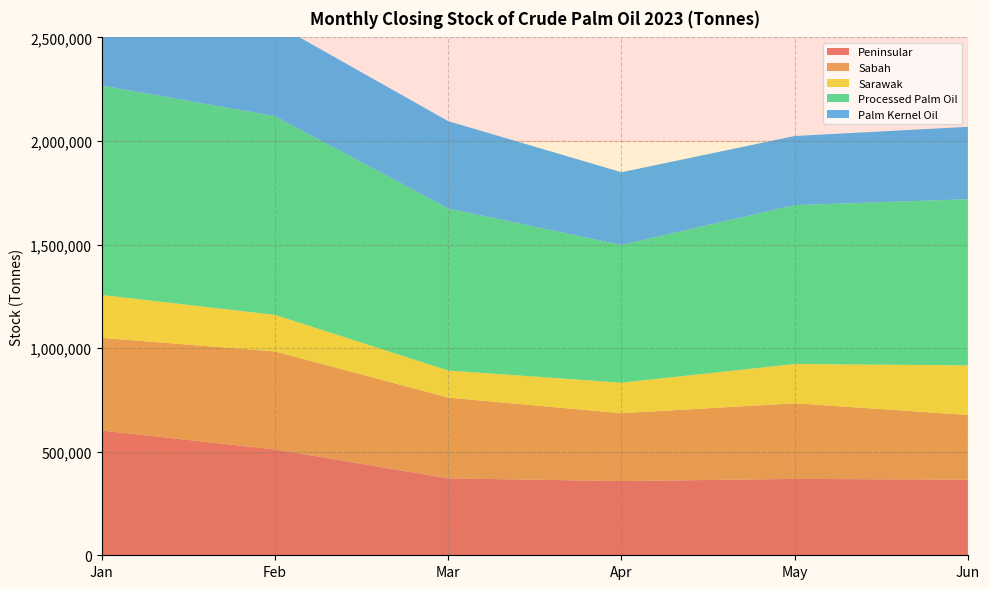

Reading left to right, what are all the values shown in this chart?

Peninsular: Jan=602266	Feb=511130	Mar=371336	Apr=358241	May=368753	Jun=365120
Sabah: Jan=447262	Feb=472886	Mar=389847	Apr=327499	May=364895	Jun=312313
Sarawak: Jan=207177	Feb=176381	Mar=130778	Apr=147486	May=189748	Jun=239580
Processed Palm Oil: Jan=1011493	Feb=959457	Mar=782061	Apr=664651	May=766808	Jun=801758
Palm Kernel Oil: Jan=401449	Feb=447116	Mar=421584	Apr=351225	May=333757	Jun=349547